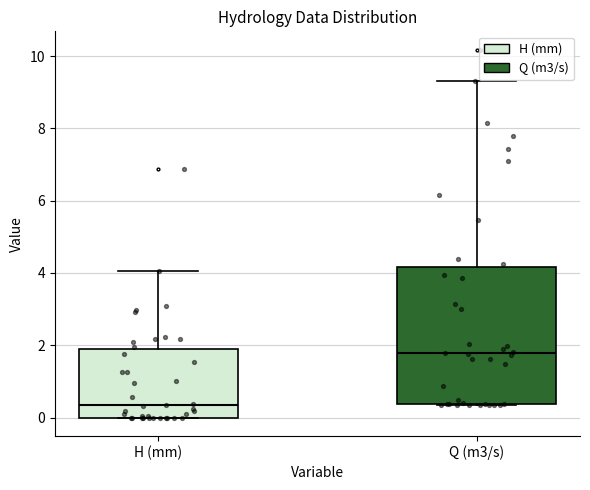

Where does the upper whisker of the box for H (mm) end on the y-axis? The values are not printed on the chart, so give them approximately, as read against the axis.

4.0